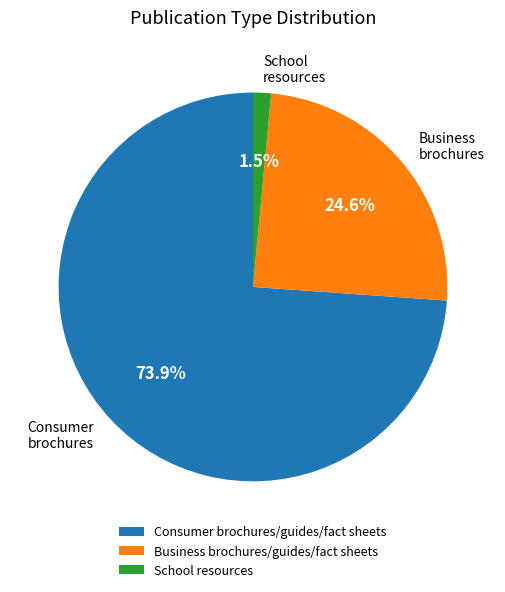

Approximately how many times larger is the value at Consumer brochures/guides/fact sheets compared to Business brochures/guides/fact sheets?

3.0